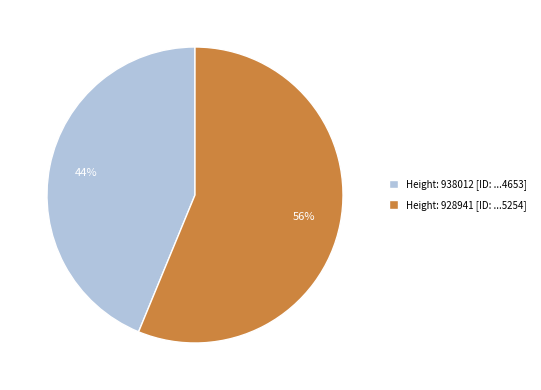

To the nearest percent, what is the difference between the largest and smallest slice percentages?

12%